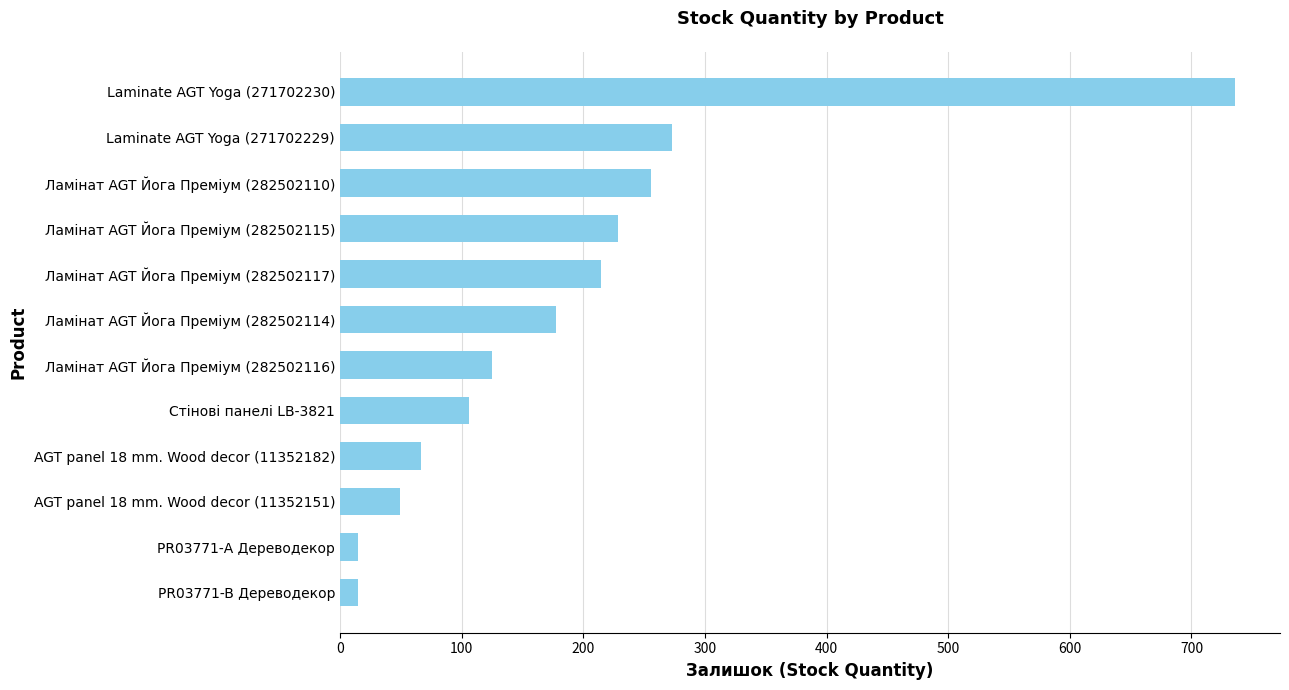

Reading top to bottom, list all the values displayed in this chart.

736	273	256	229	215	178	125	106	67	49	15	15